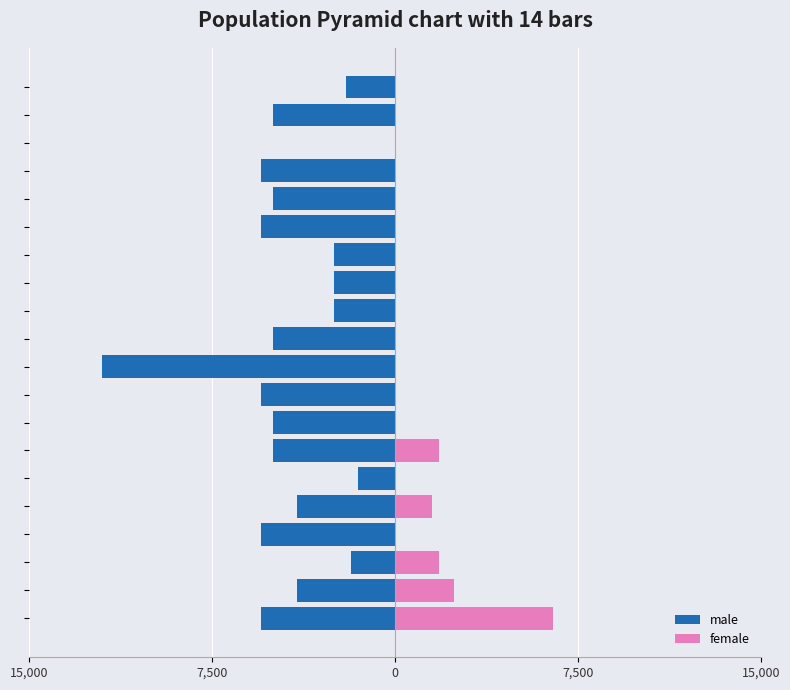

The value of female at 13 is -4346. True or false?

False